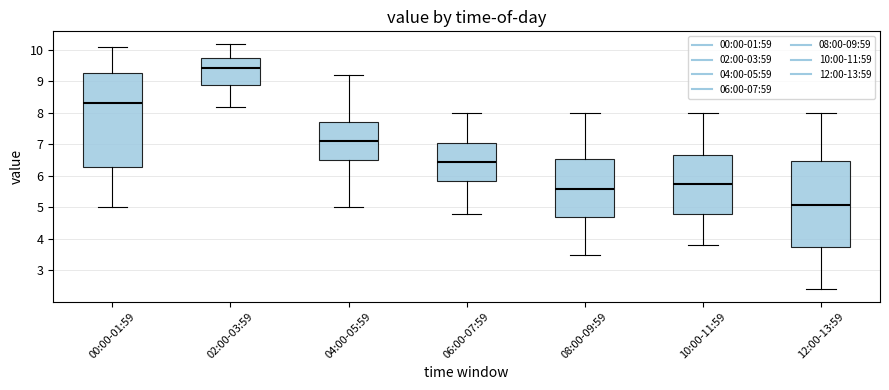

Reading left to right, transcribe this box plot: for each box, give where its median line is, the range the box spans, and where its two whiskers end, as read against the y-axis. The values are not printed on the chart, so give them approximately, as read against the axis.

00:00-01:59: median 8.3, box 6.3 to 9.3, whiskers 5.0 to 10.1
02:00-03:59: median 9.4, box 8.9 to 9.7, whiskers 8.2 to 10.2
04:00-05:59: median 7.1, box 6.5 to 7.7, whiskers 5.0 to 9.2
06:00-07:59: median 6.5, box 5.8 to 7.0, whiskers 4.8 to 8.0
08:00-09:59: median 5.6, box 4.7 to 6.5, whiskers 3.5 to 8.0
10:00-11:59: median 5.7, box 4.8 to 6.7, whiskers 3.8 to 8.0
12:00-13:59: median 5.1, box 3.7 to 6.5, whiskers 2.4 to 8.0